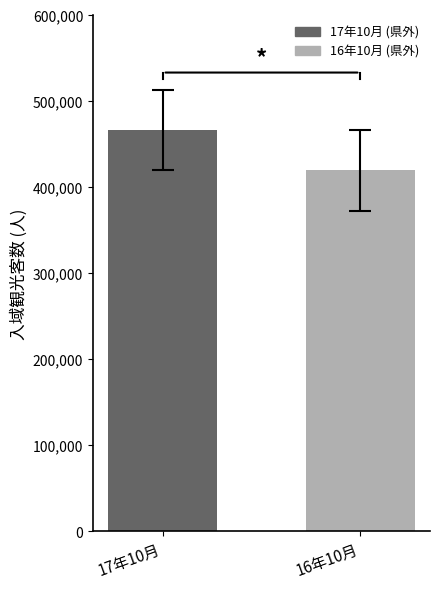

What value does the data have at 16年10月, to the nearest 10?

419000